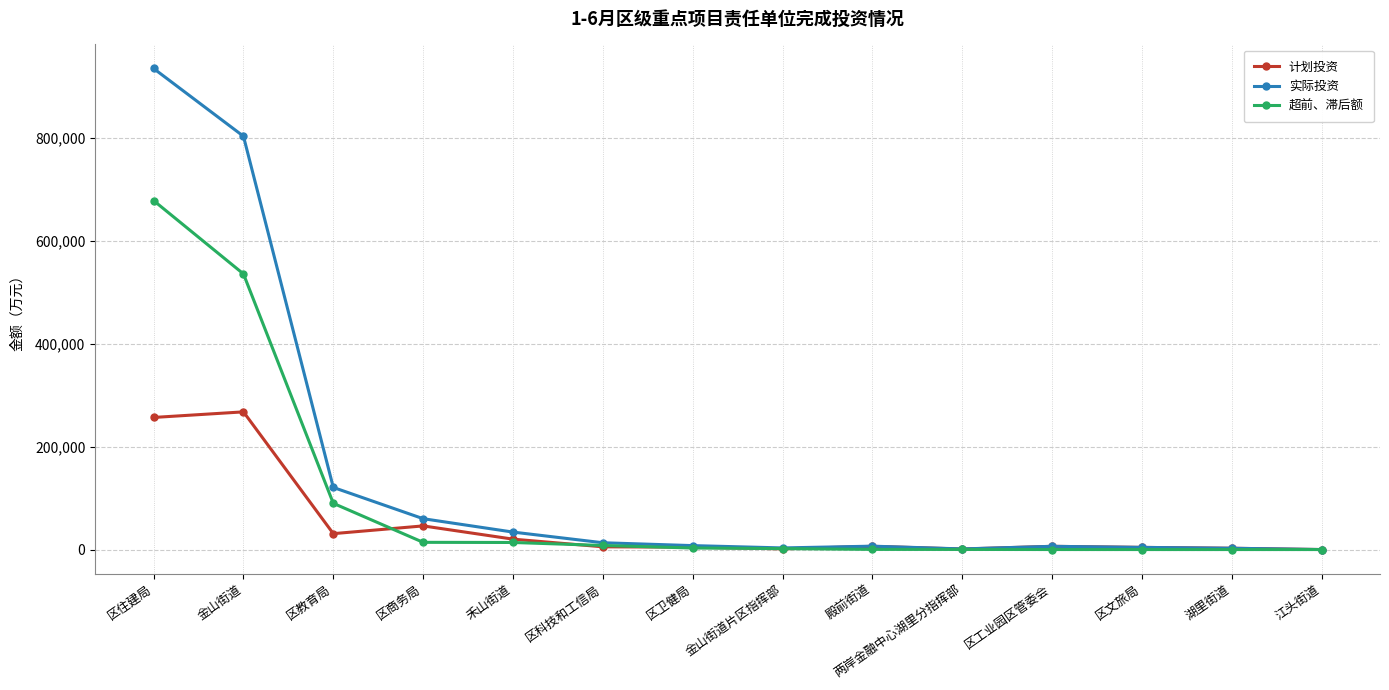

What is the sum of the 实际投资 values at 区住建局 and 金山街道片区指挥部?

937281.0